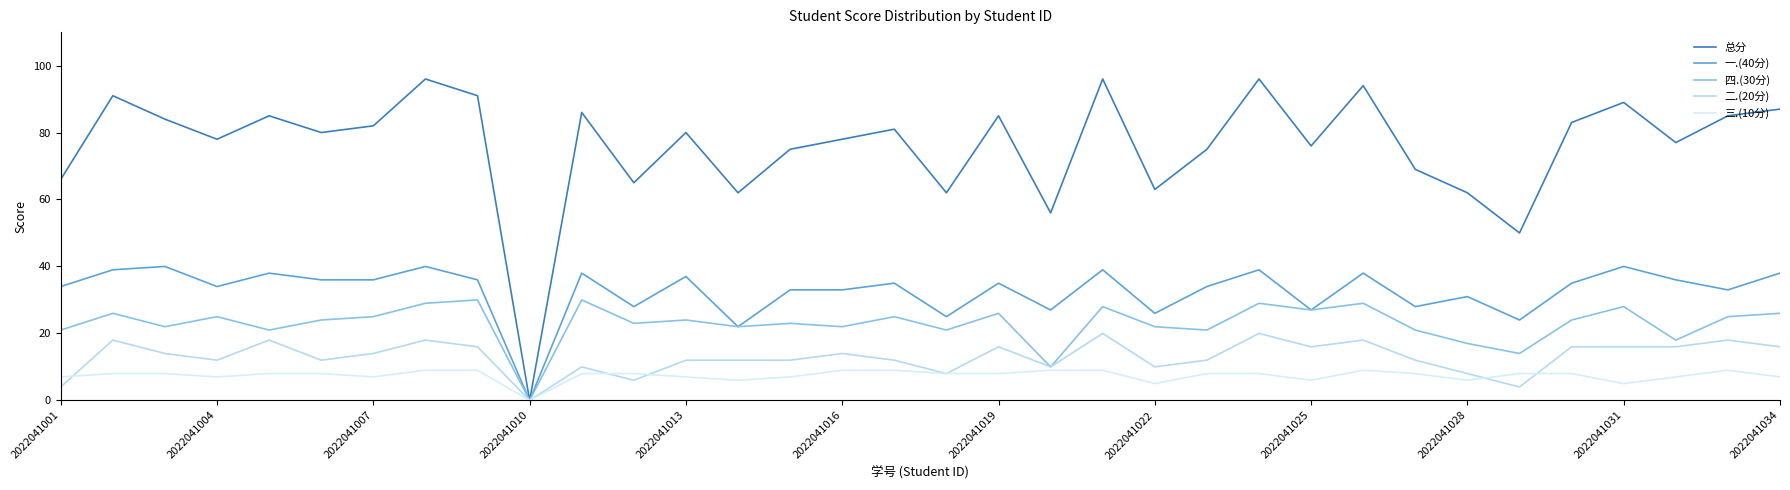

Which series has the largest total across all categories?

总分